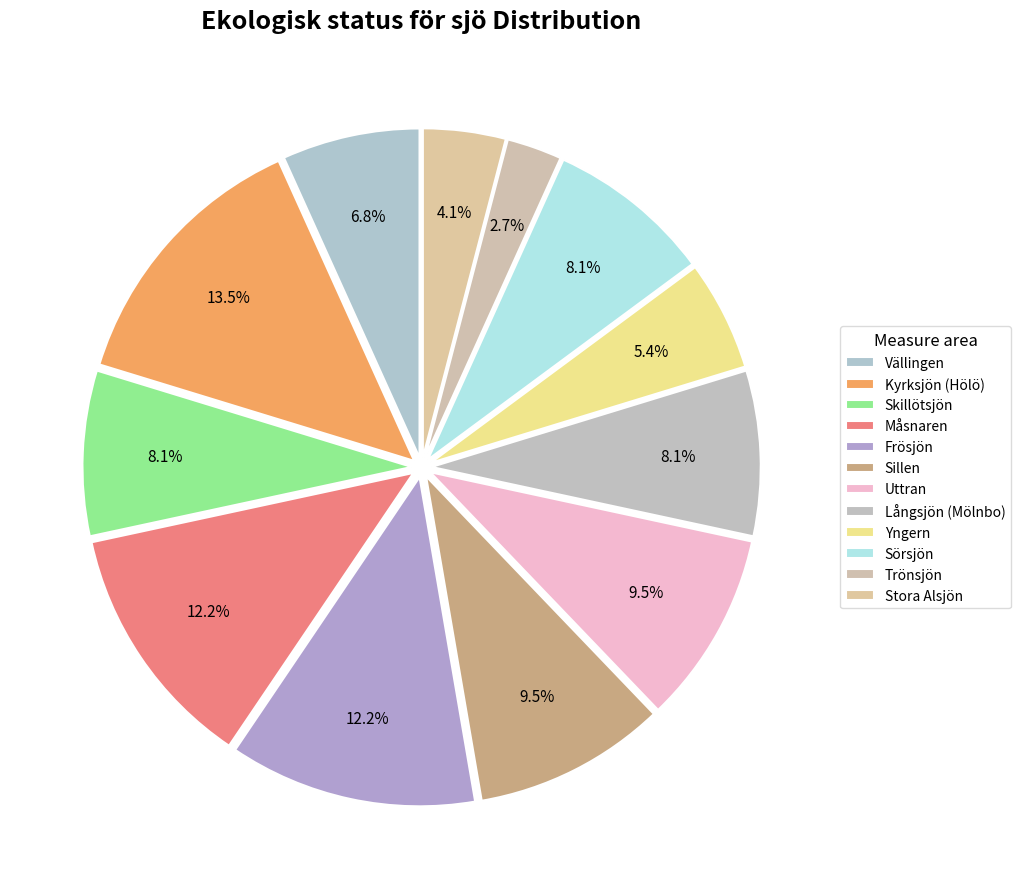

Count the number of slices in the pie.

12